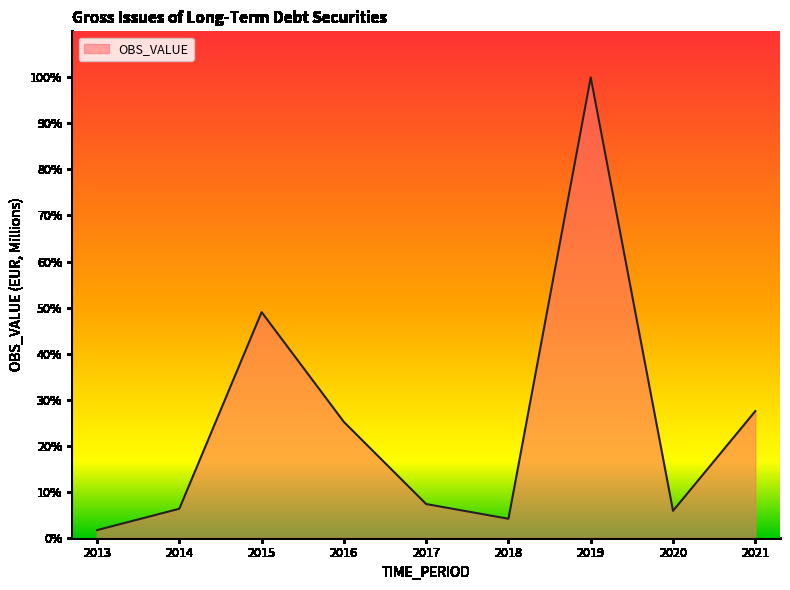

Where does the data first go above 7?

2015